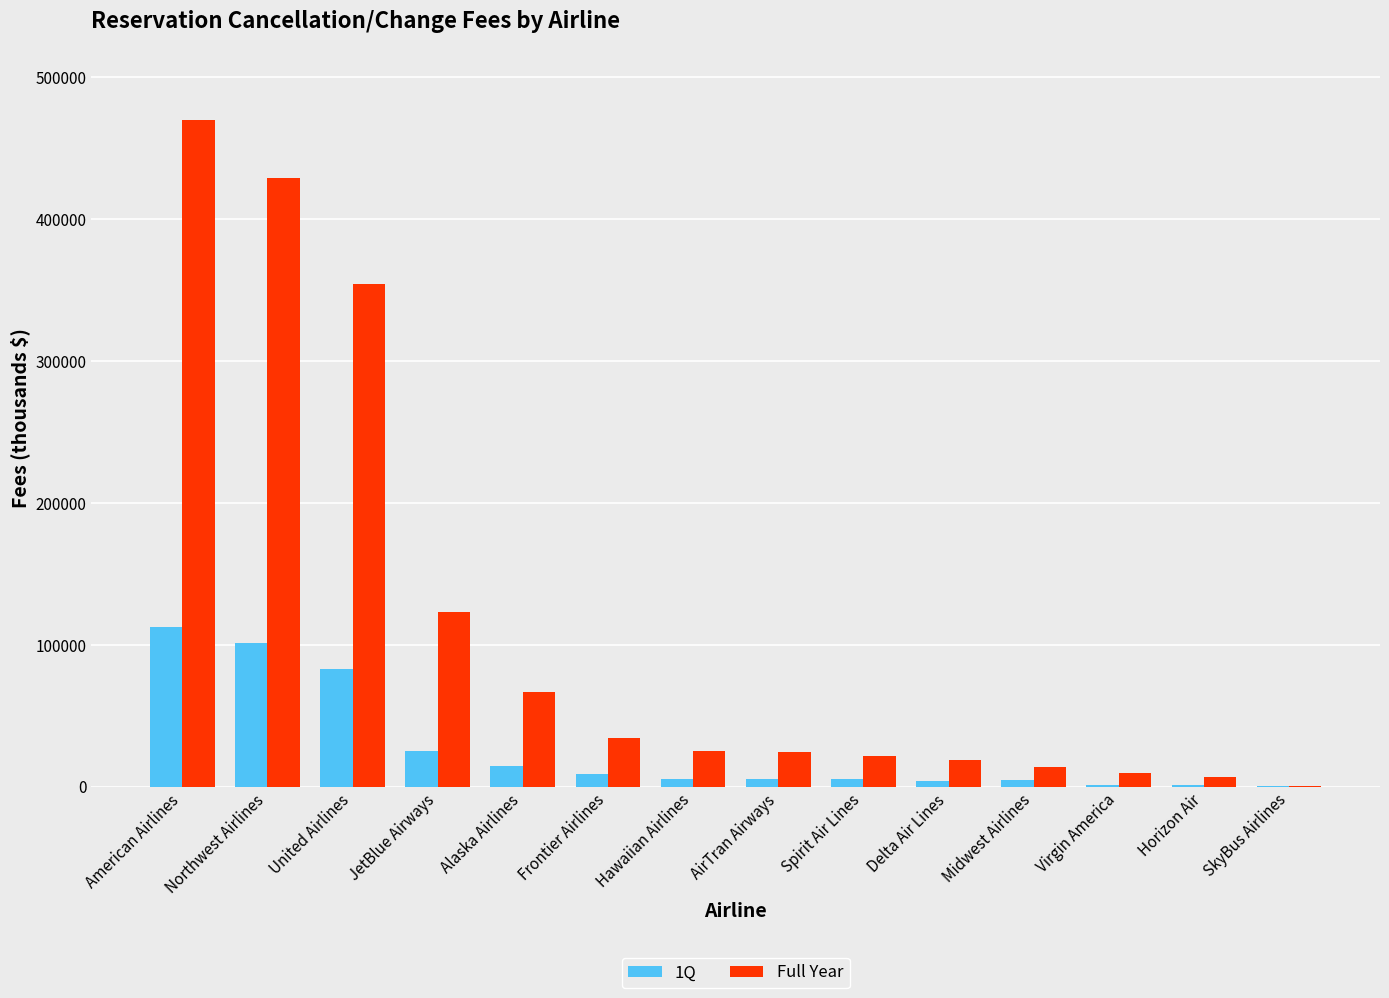

The value of Full Year at Midwest Airlines is 14296. True or false?

True